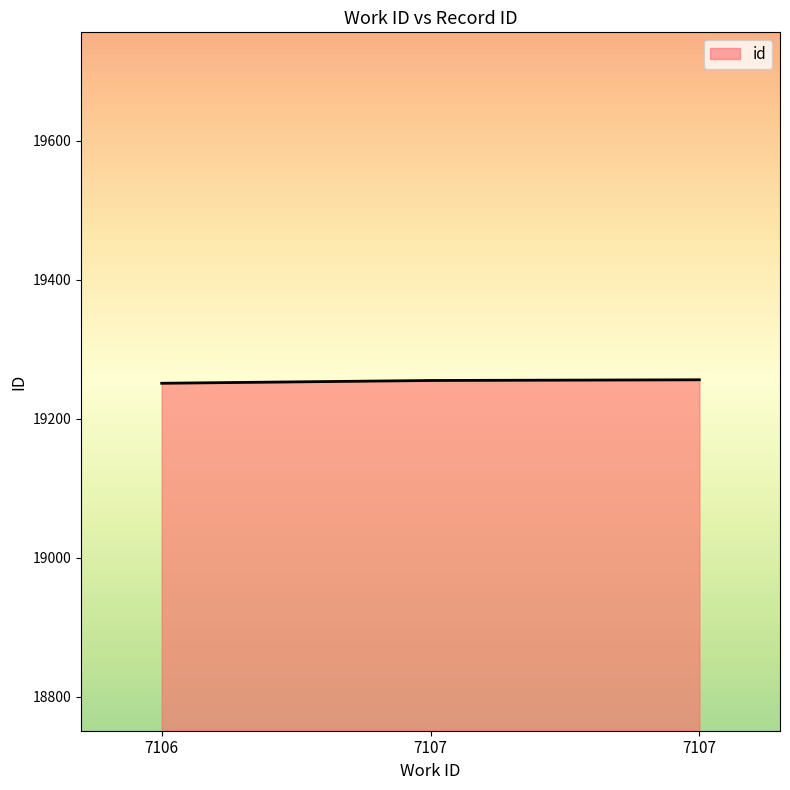

Is it true that the value at 7106 is 10038?

False